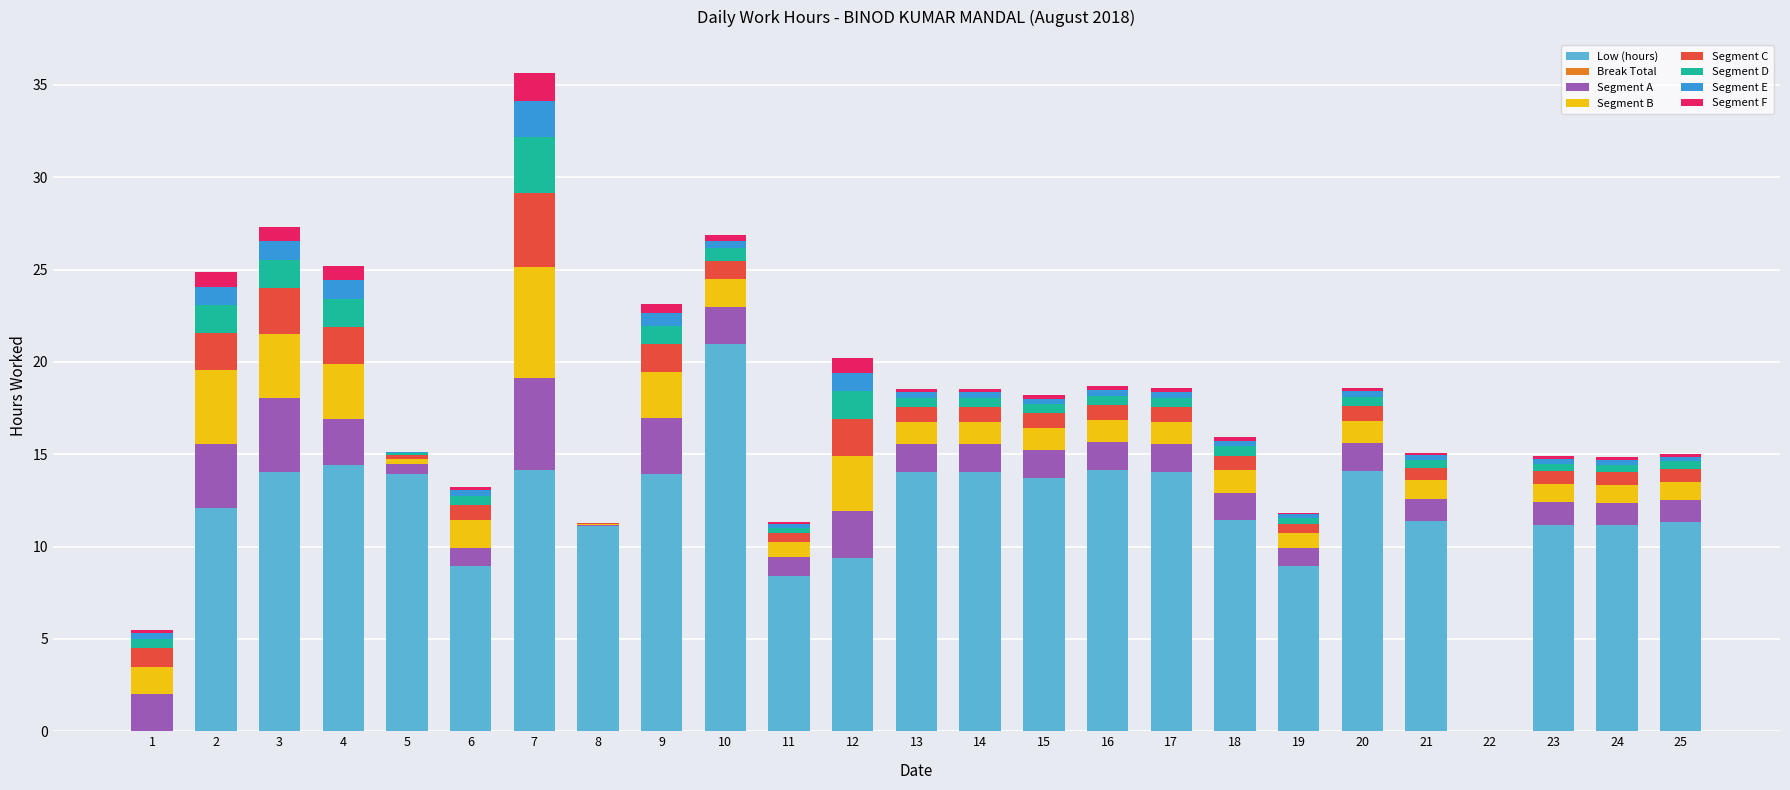

At which label does Low (hours) reach its peak?

10